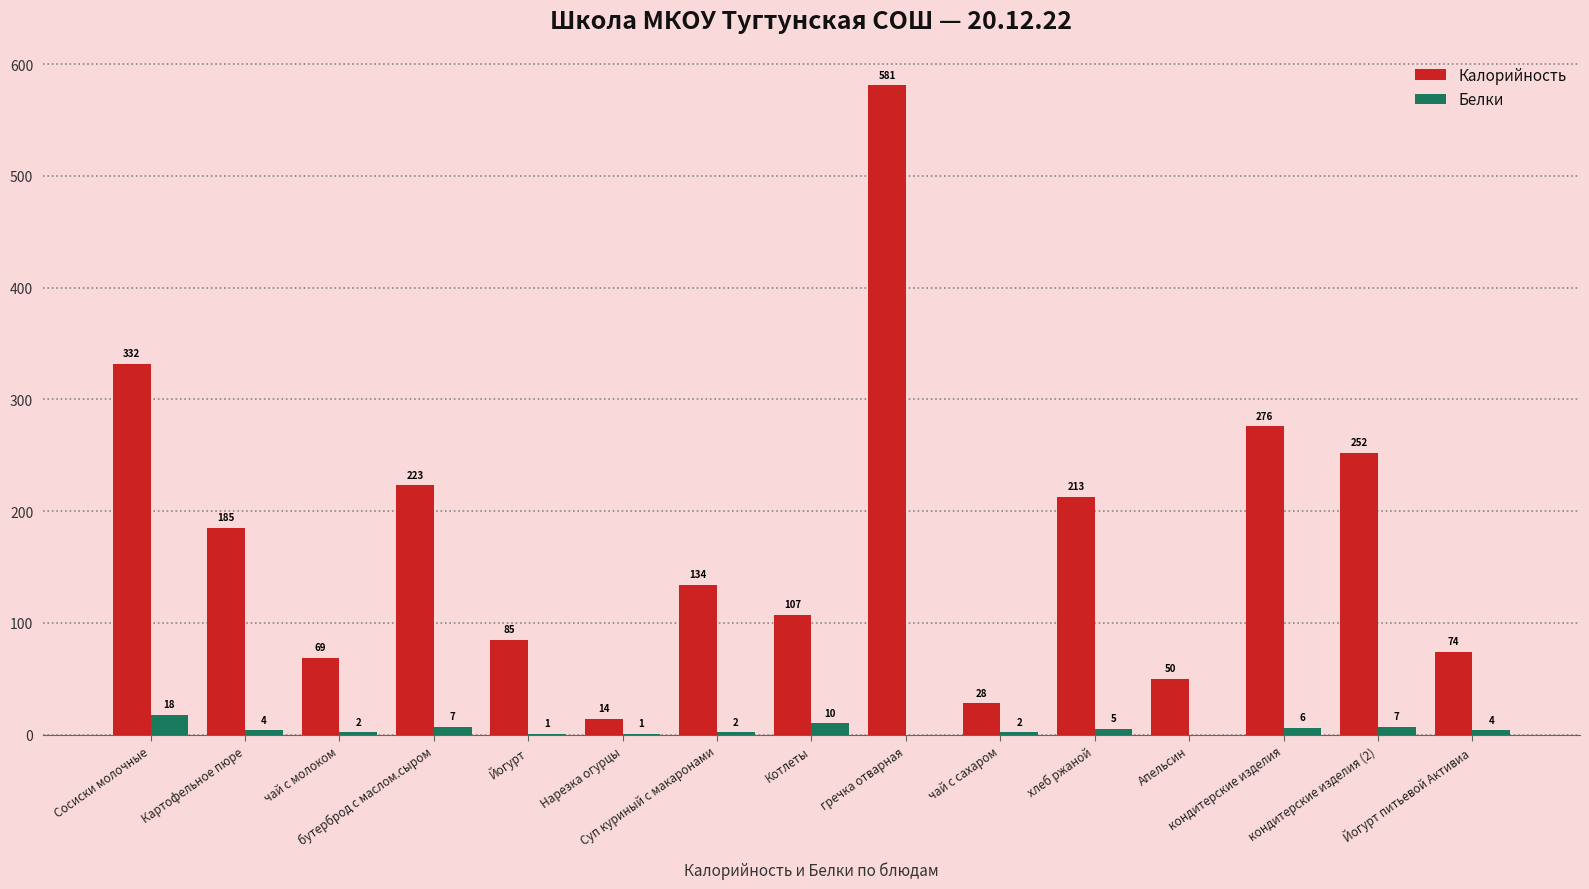

Reading left to right, extract all data points from this chart.

Калорийность: Сосиски молочные=332	Картофельное пюре=185	чай с молоком=69	бутерброд с маслом.сыром=223	Йогурт=85	Нарезка огурцы=14	Суп куриный с макаронами=134	Котлеты=107	гречка отварная=581	чай с сахаром=28	хлеб ржаной=213	Апельсин=50	кондитерские изделия=276	кондитерские изделия (2)=252	Йогурт питьевой Активиа=74
Белки: Сосиски молочные=18	Картофельное пюре=4	чай с молоком=2	бутерброд с маслом.сыром=7	Йогурт=1	Нарезка огурцы=1	Суп куриный с макаронами=2	Котлеты=10	гречка отварная=0	чай с сахаром=2	хлеб ржаной=5	Апельсин=0	кондитерские изделия=6	кондитерские изделия (2)=7	Йогурт питьевой Активиа=4